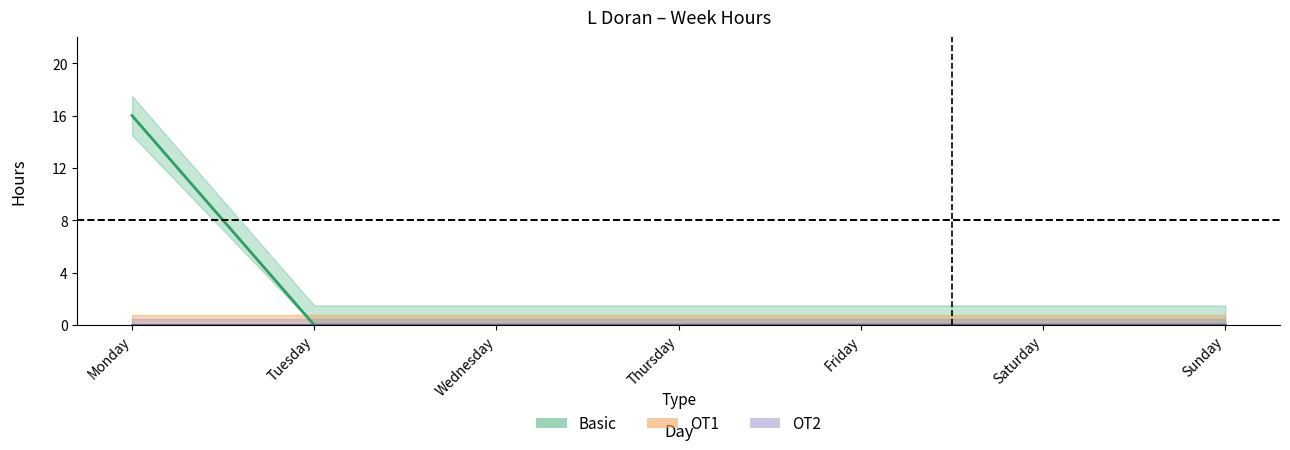

At which label does OT2 reach its minimum?

Monday